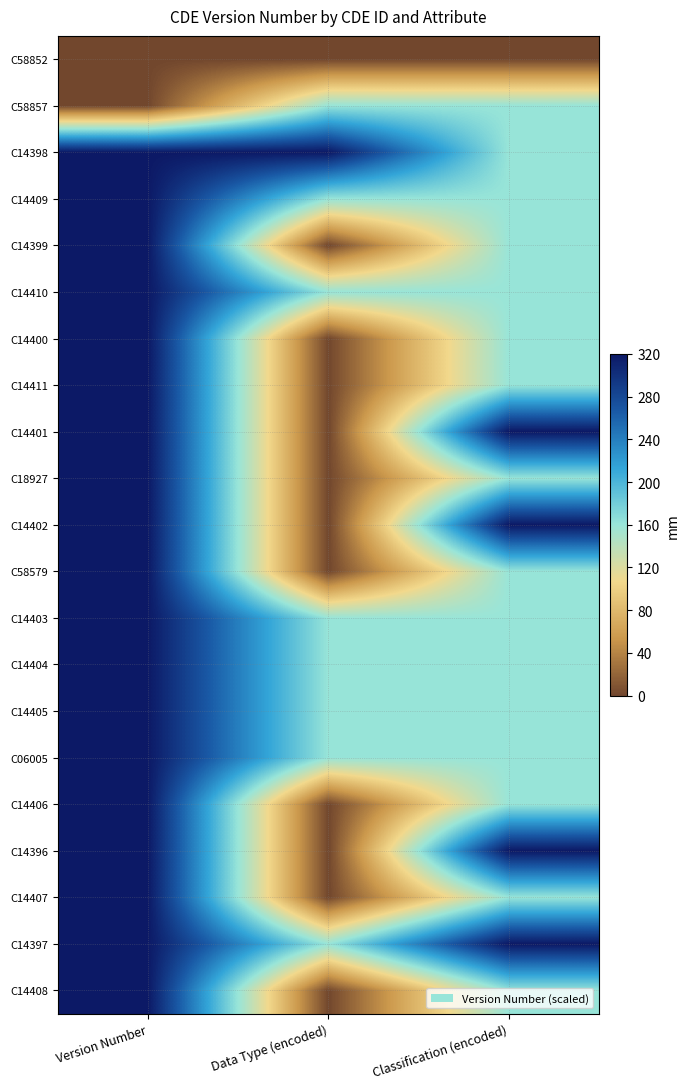

Reading right to left, list all the values displayed in this chart.

C58852: Classification (encoded)=0	Data Type (encoded)=0	Version Number=0
C58857: Classification (encoded)=160	Data Type (encoded)=160	Version Number=0
C14398: Classification (encoded)=160	Data Type (encoded)=320	Version Number=320
C14409: Classification (encoded)=160	Data Type (encoded)=160	Version Number=320
C14399: Classification (encoded)=160	Data Type (encoded)=0	Version Number=320
C14410: Classification (encoded)=160	Data Type (encoded)=160	Version Number=320
C14400: Classification (encoded)=160	Data Type (encoded)=0	Version Number=320
C14411: Classification (encoded)=160	Data Type (encoded)=0	Version Number=320
C14401: Classification (encoded)=320	Data Type (encoded)=0	Version Number=320
C18927: Classification (encoded)=160	Data Type (encoded)=0	Version Number=320
C14402: Classification (encoded)=320	Data Type (encoded)=0	Version Number=320
C58579: Classification (encoded)=160	Data Type (encoded)=0	Version Number=320
C14403: Classification (encoded)=160	Data Type (encoded)=160	Version Number=320
C14404: Classification (encoded)=160	Data Type (encoded)=160	Version Number=320
C14405: Classification (encoded)=160	Data Type (encoded)=160	Version Number=320
C06005: Classification (encoded)=160	Data Type (encoded)=160	Version Number=320
C14406: Classification (encoded)=160	Data Type (encoded)=0	Version Number=320
C14396: Classification (encoded)=320	Data Type (encoded)=0	Version Number=320
C14407: Classification (encoded)=160	Data Type (encoded)=0	Version Number=320
C14397: Classification (encoded)=320	Data Type (encoded)=160	Version Number=320
C14408: Classification (encoded)=160	Data Type (encoded)=0	Version Number=320